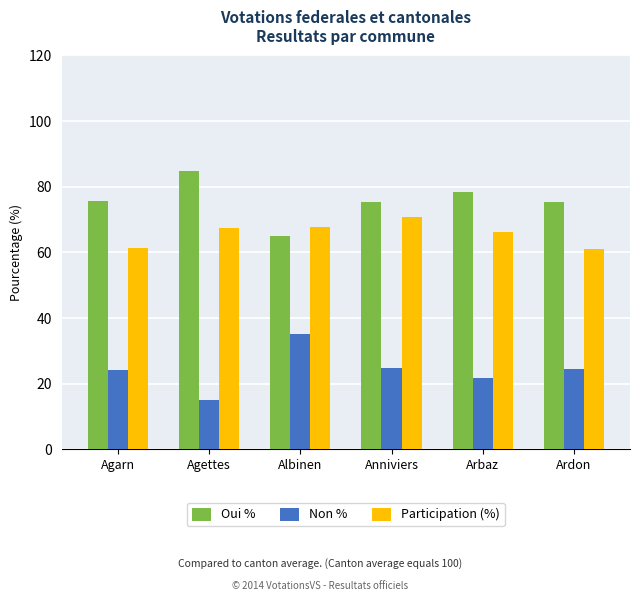

What is the label of the 4th bar from the left?

Anniviers